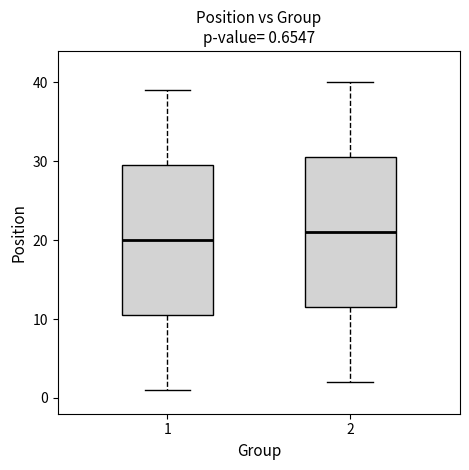

Which box has the highest median line?

2